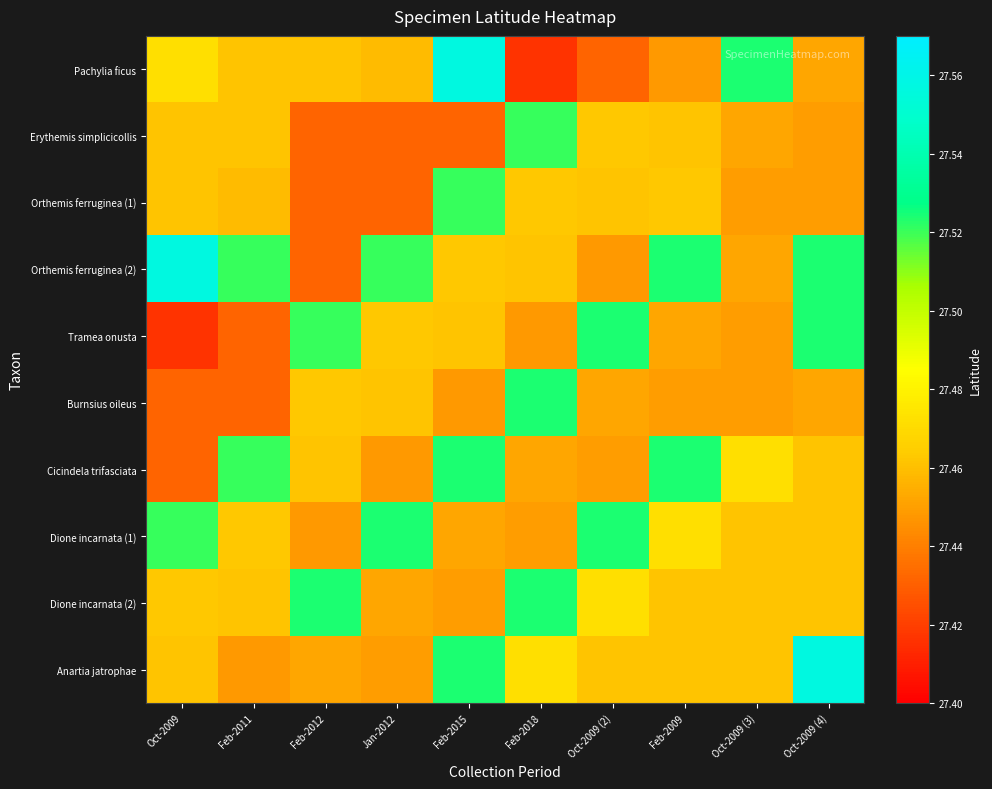

What is the minimum value shown in the chart?

27.4